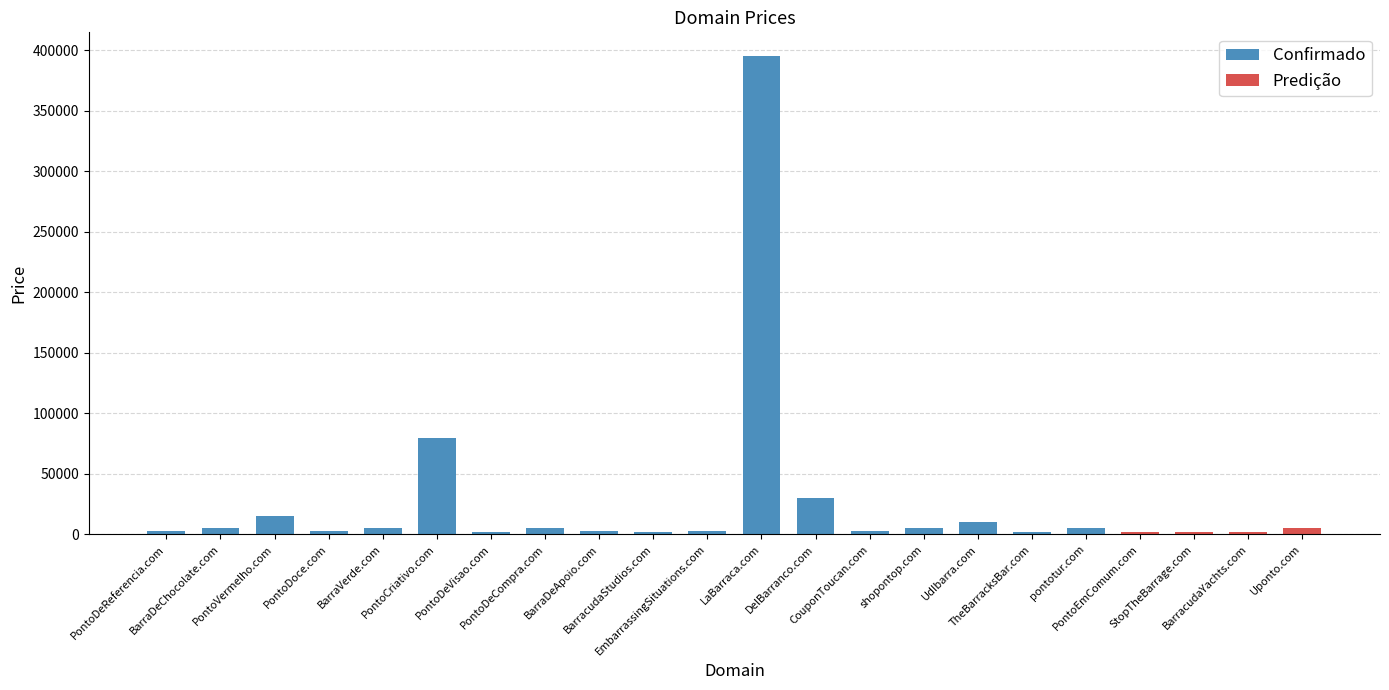

What is the sum of all values?

584536